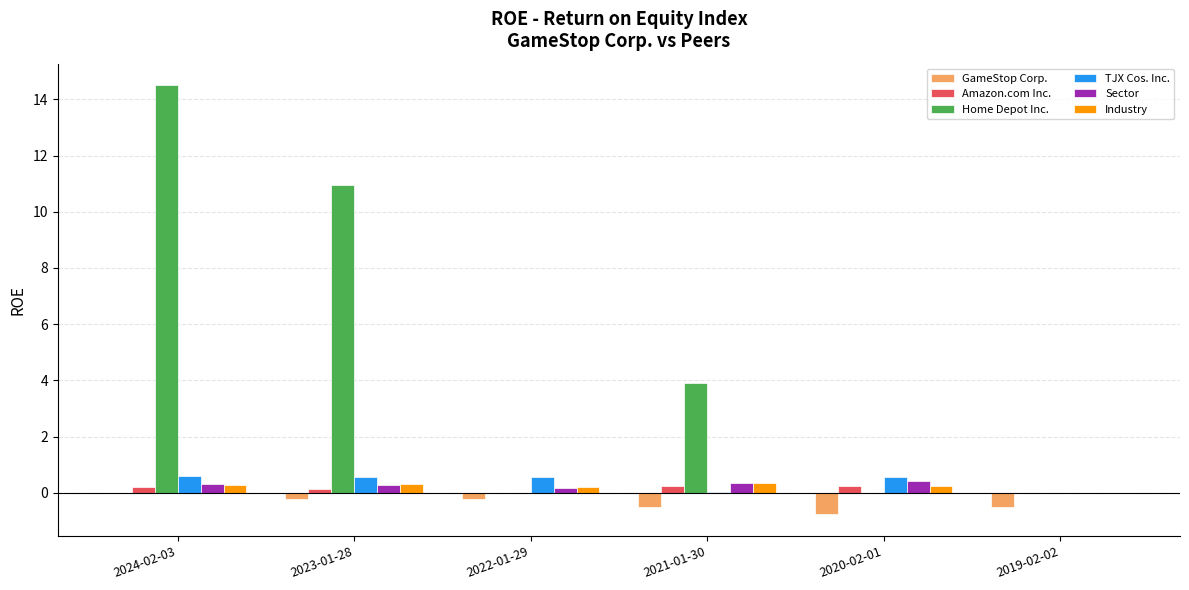

What is the sum of all TJX Cos. Inc. values?

2.3